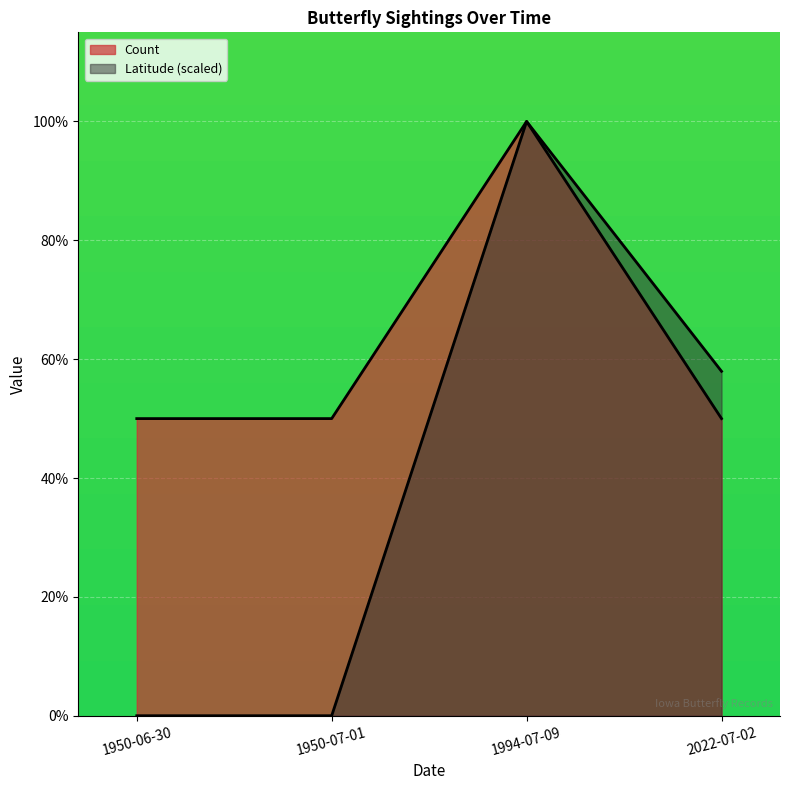

What are all the series names shown in the legend?

Count, Latitude